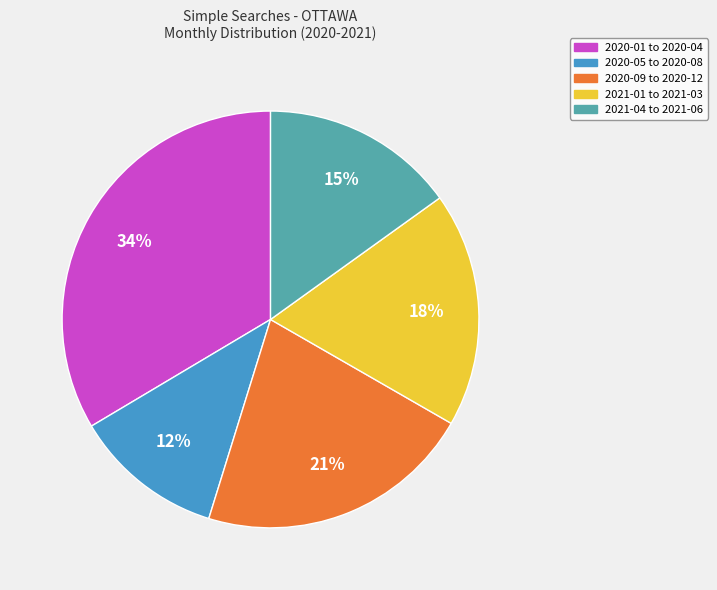

What is the largest slice in the pie chart?

2020-01 to 2020-04